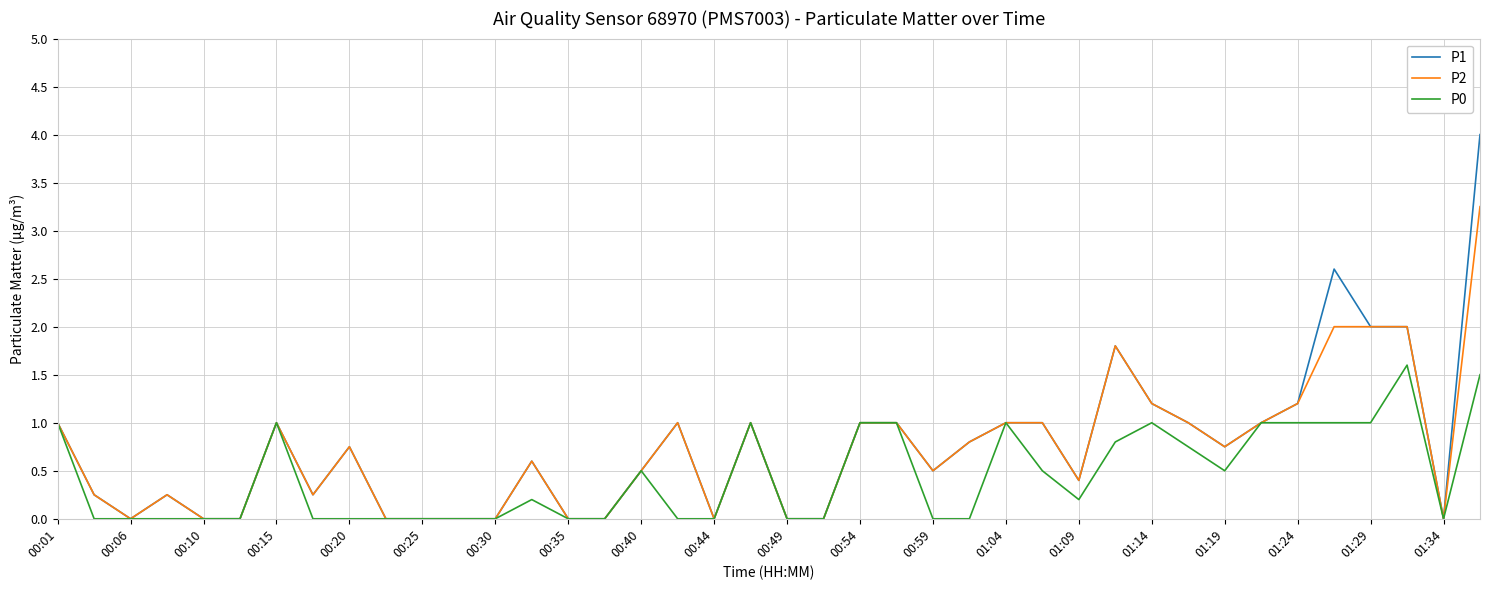

Rank the series by their maximum value, from highest to lowest.

P1, P2, P0